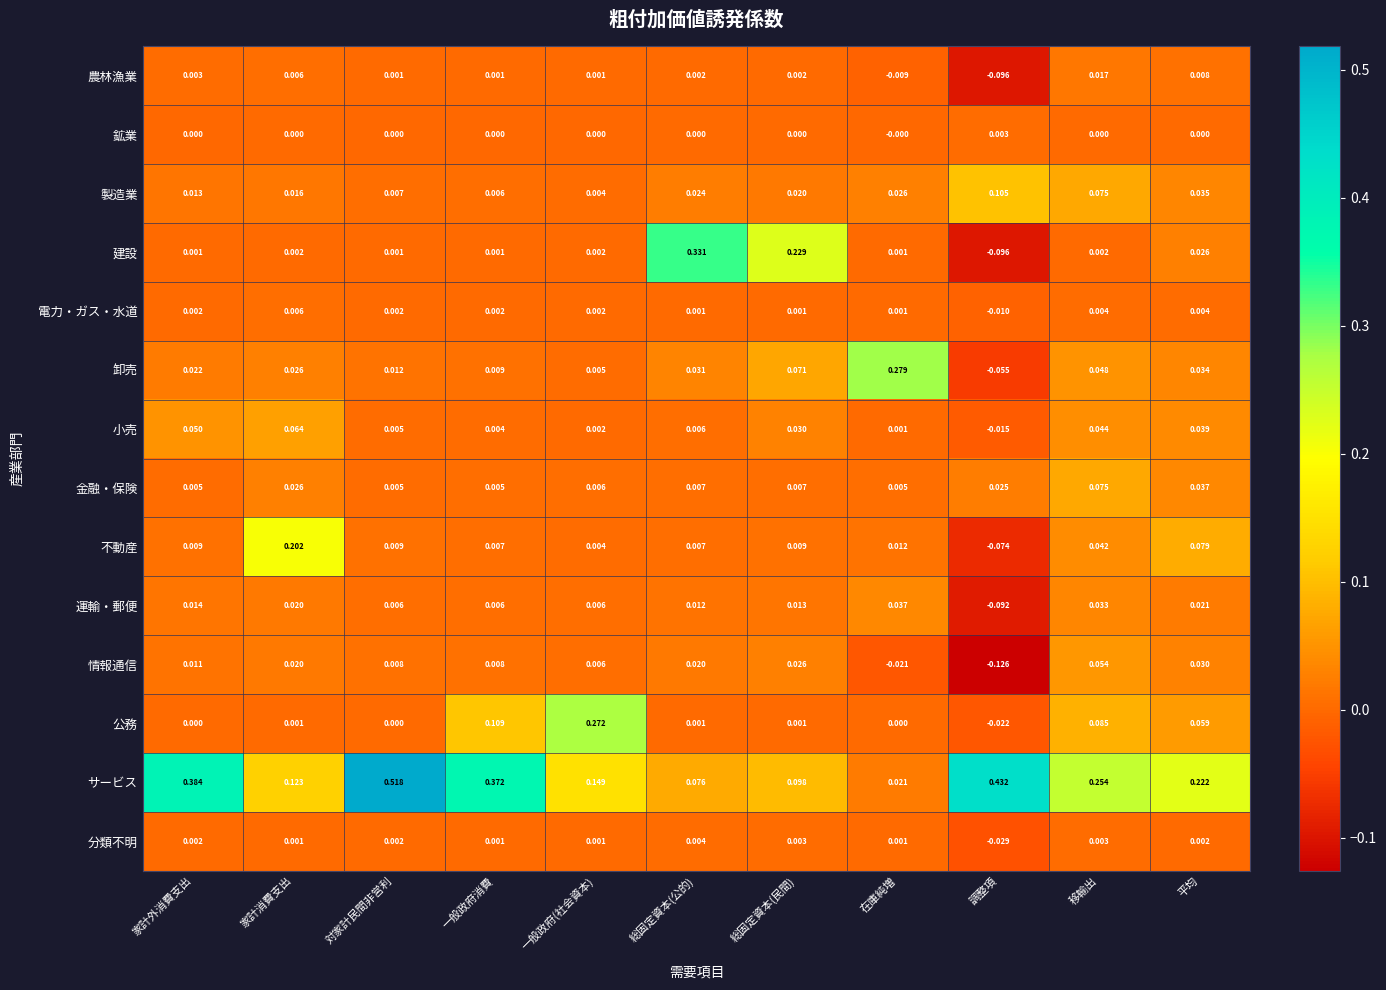

At which category does the chart reach its peak across all series?

対家計民間非営利